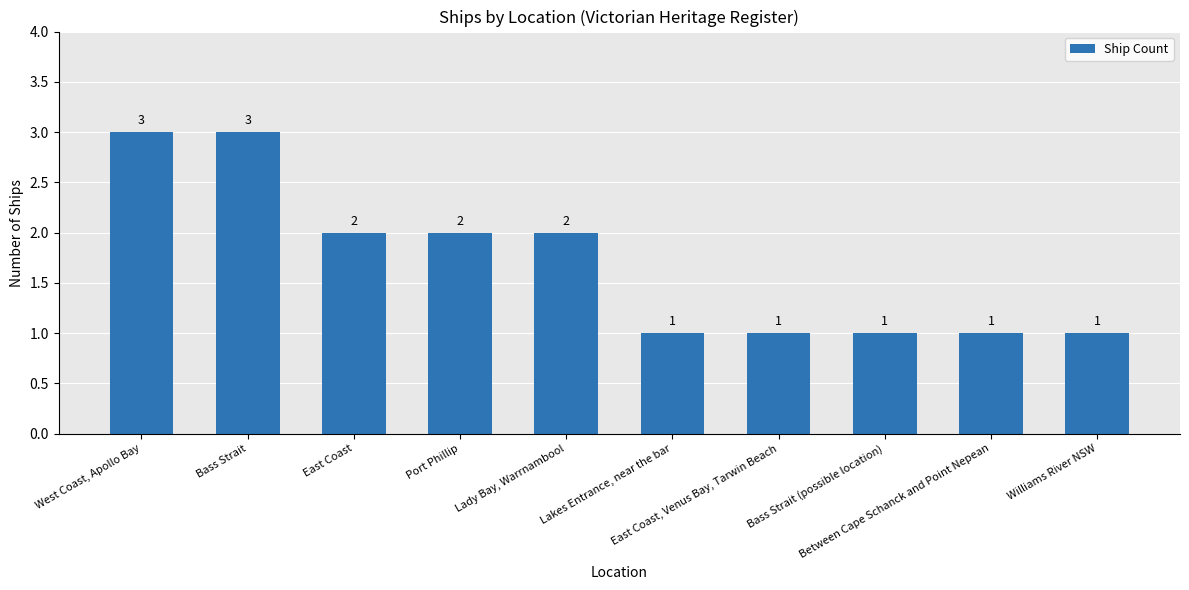

Count the values in the range 1 to 2.

8